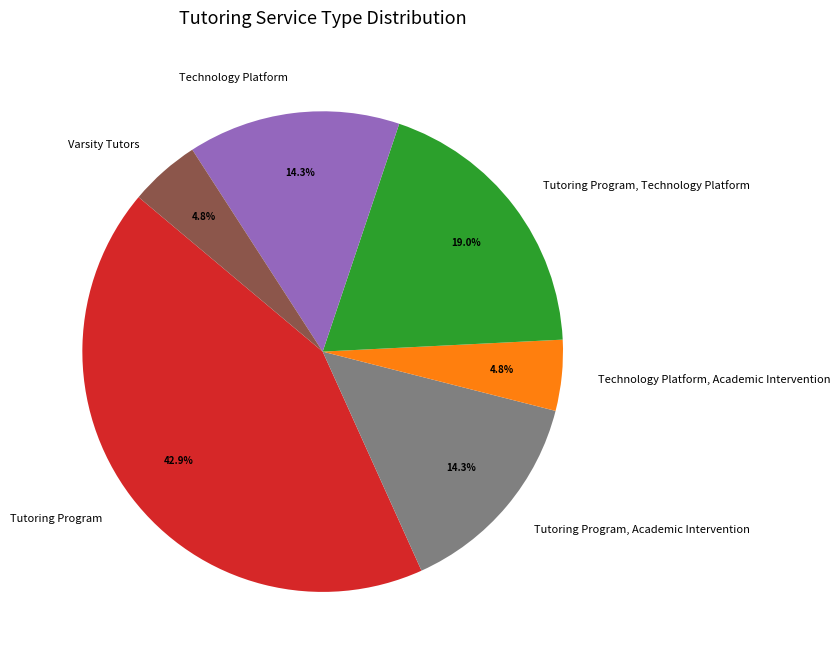

To the nearest percent, what is the average slice percentage?

17%